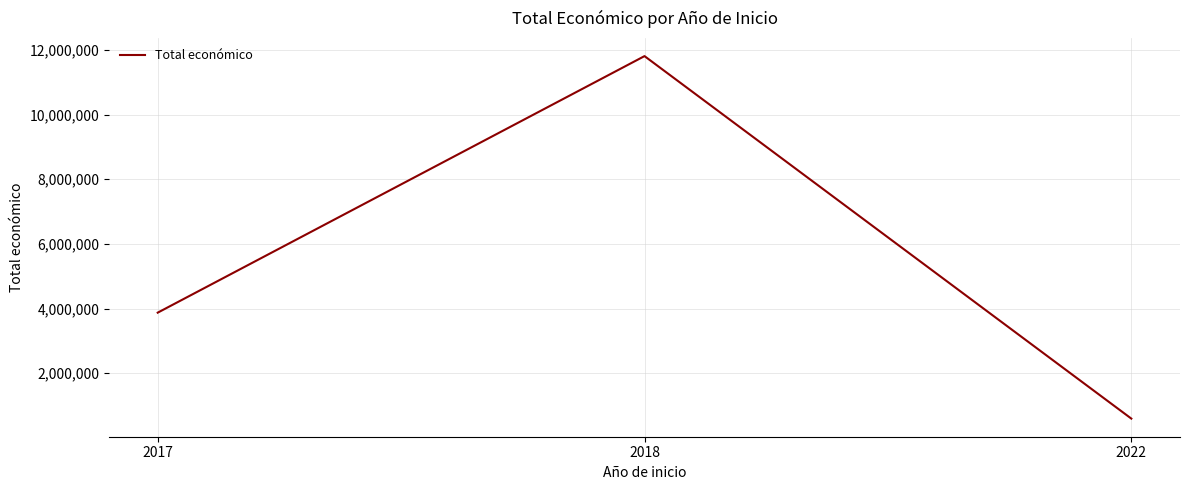

Reading left to right, transcribe all the data shown in this chart.

3875118	11808440	599022